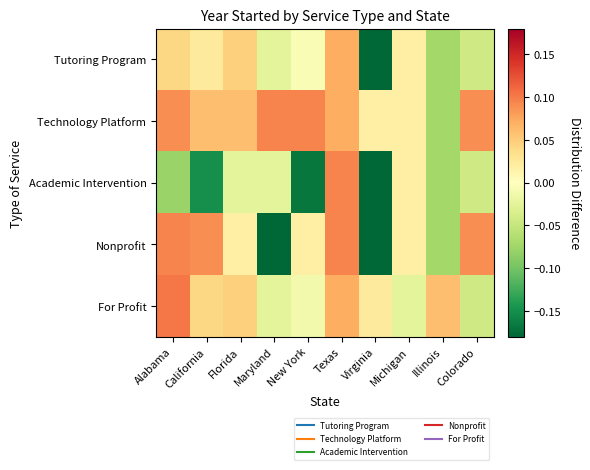

At how many categories does at least one series exceed 0?

10